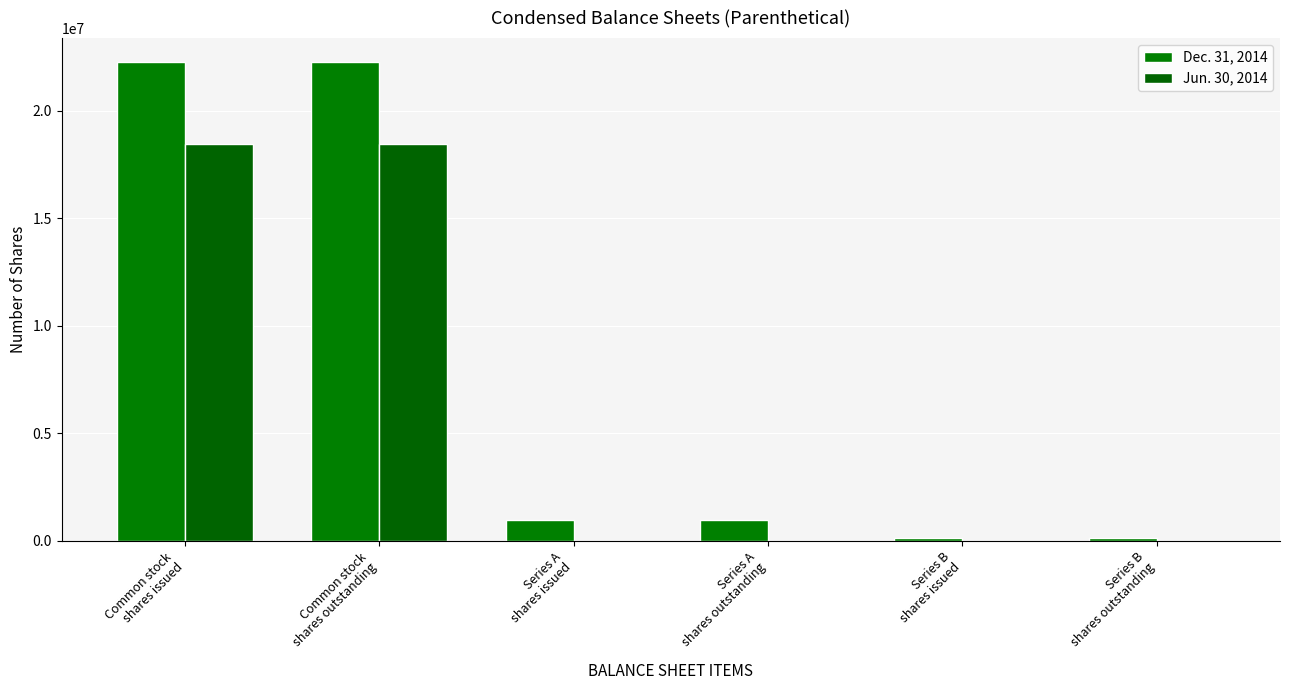

What are all the series names shown in the legend?

Dec. 31, 2014, Jun. 30, 2014